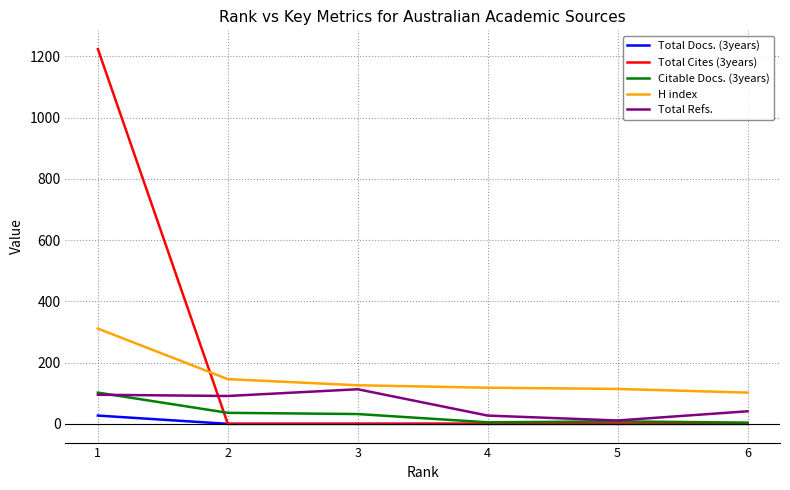

At how many categories does at least one series exceed 717?

1